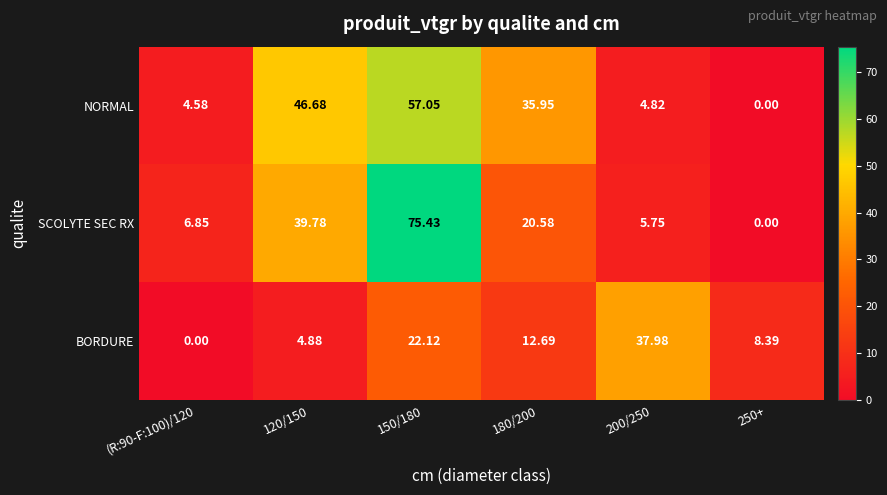

Rank the series at (R:90-F:100)/120 from lowest to highest value.

BORDURE, NORMAL, SCOLYTE SEC RX